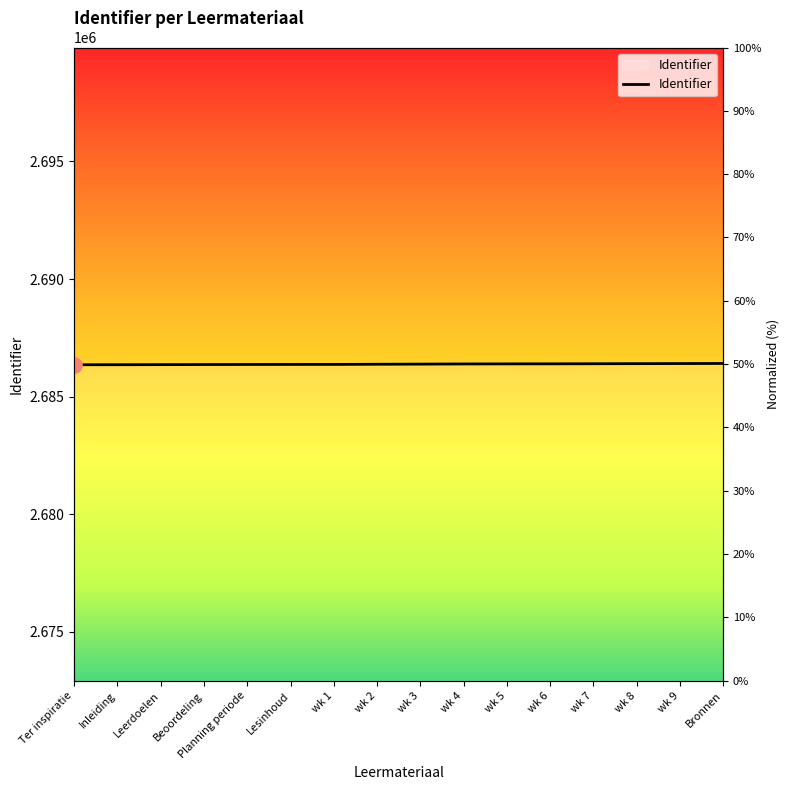

What is the change in value from Leerdoelen to wk 5?

+32